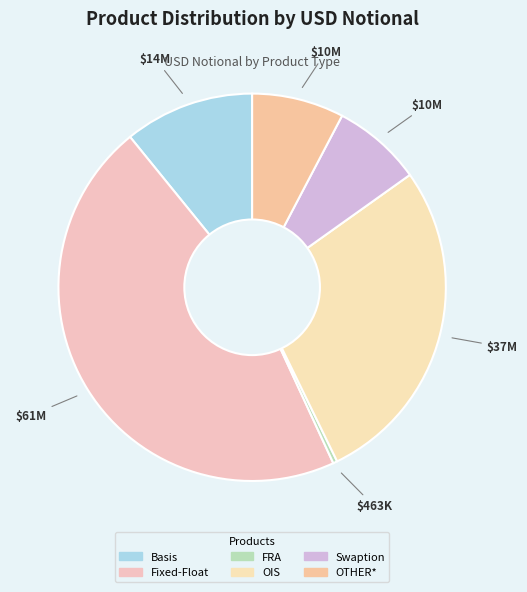

Is the sum of Basis and OTHER* greater than half?

No